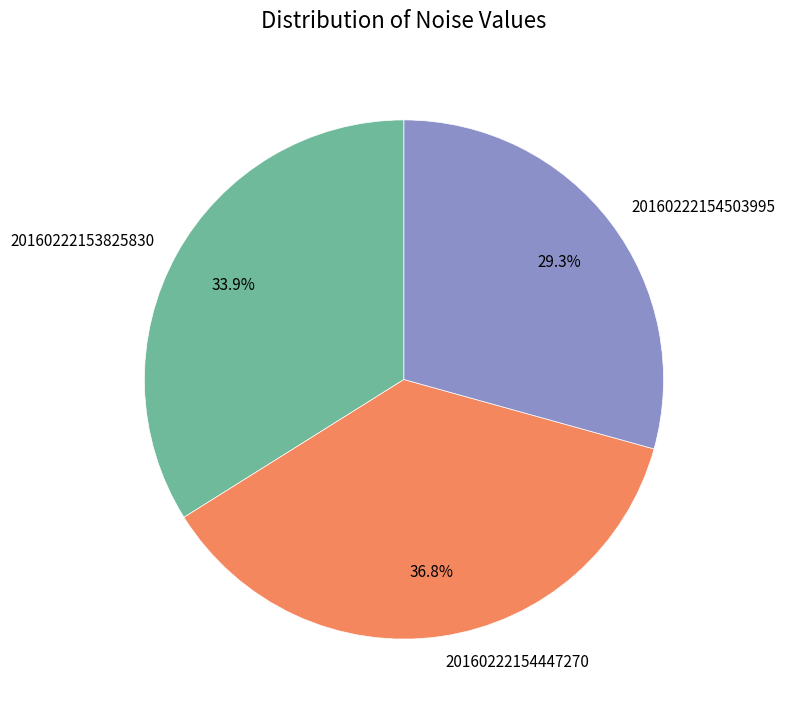

Combined, do 20160222154503995 and 20160222154447270 account for over 50%?

Yes